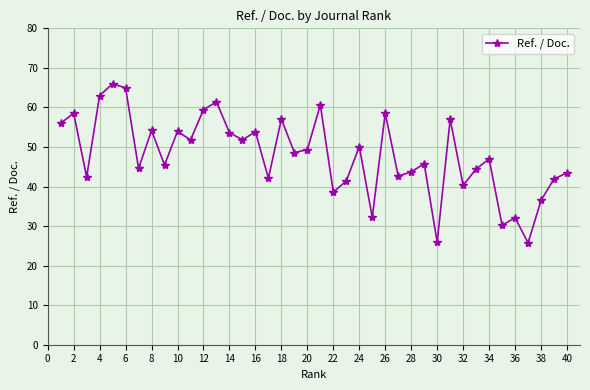

What is the greatest value displayed?

66.0